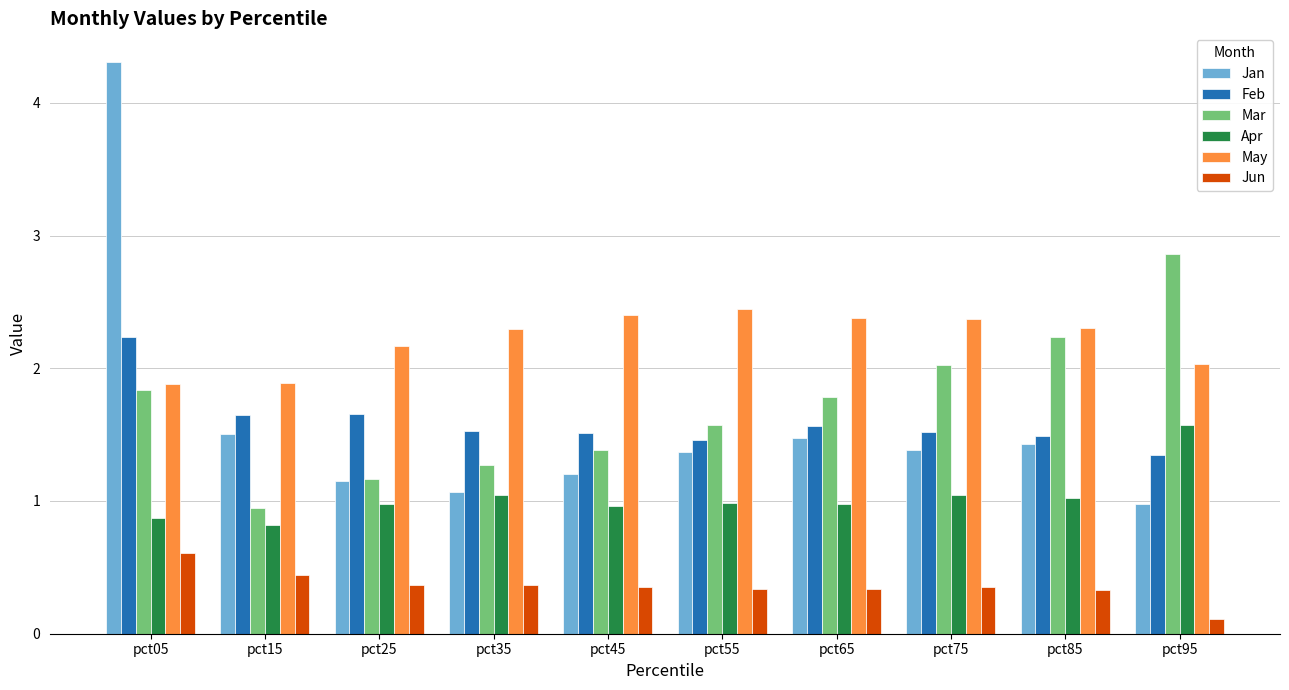

Between pct35 and pct85, which series saw the biggest shift?

Mar